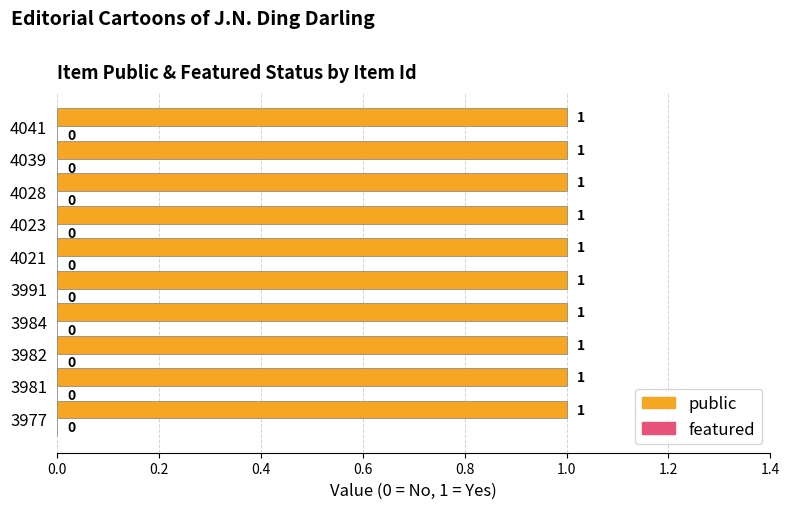

The featured series shows 0 at 4028. True or false?

True